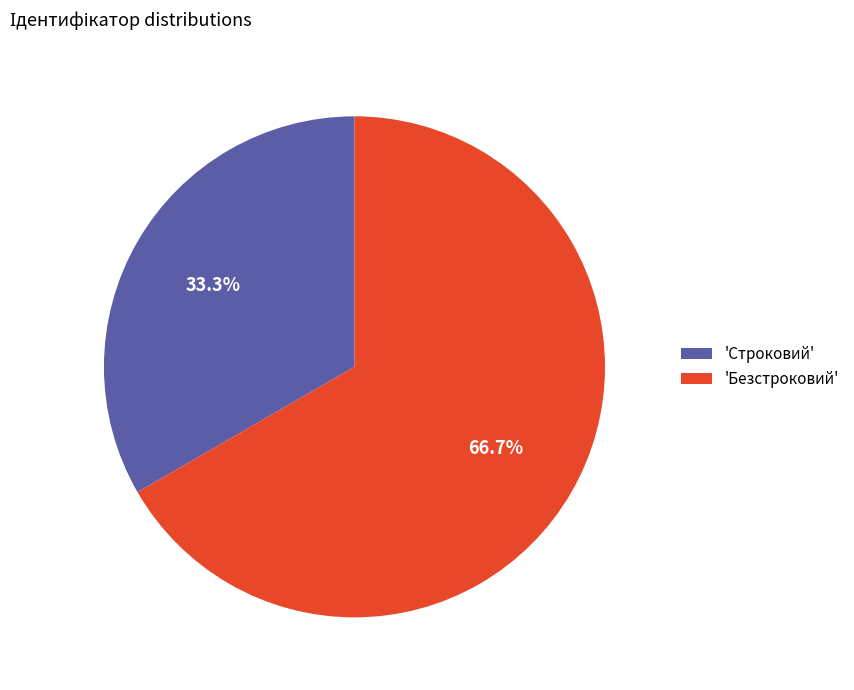

What is the total percentage of 'Строковий' and 'Безстроковий'?

100.0%